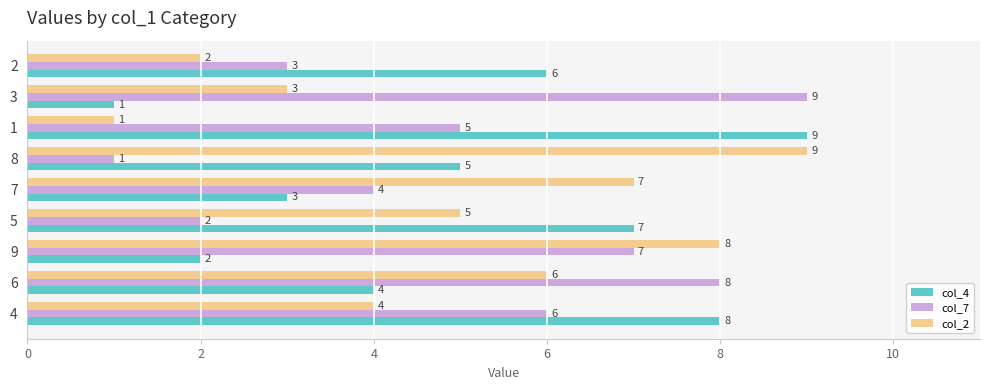

Rank the categories by col_4 value from lowest to highest.

3, 9, 7, 6, 8, 2, 5, 4, 1